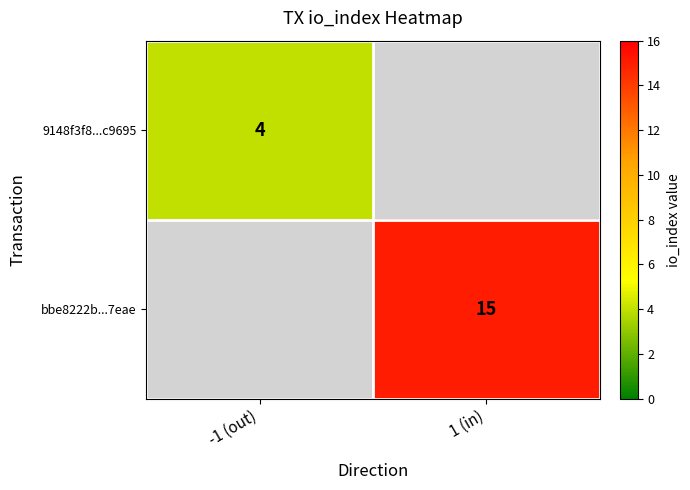

At how many categories does at least one series exceed 7?

1